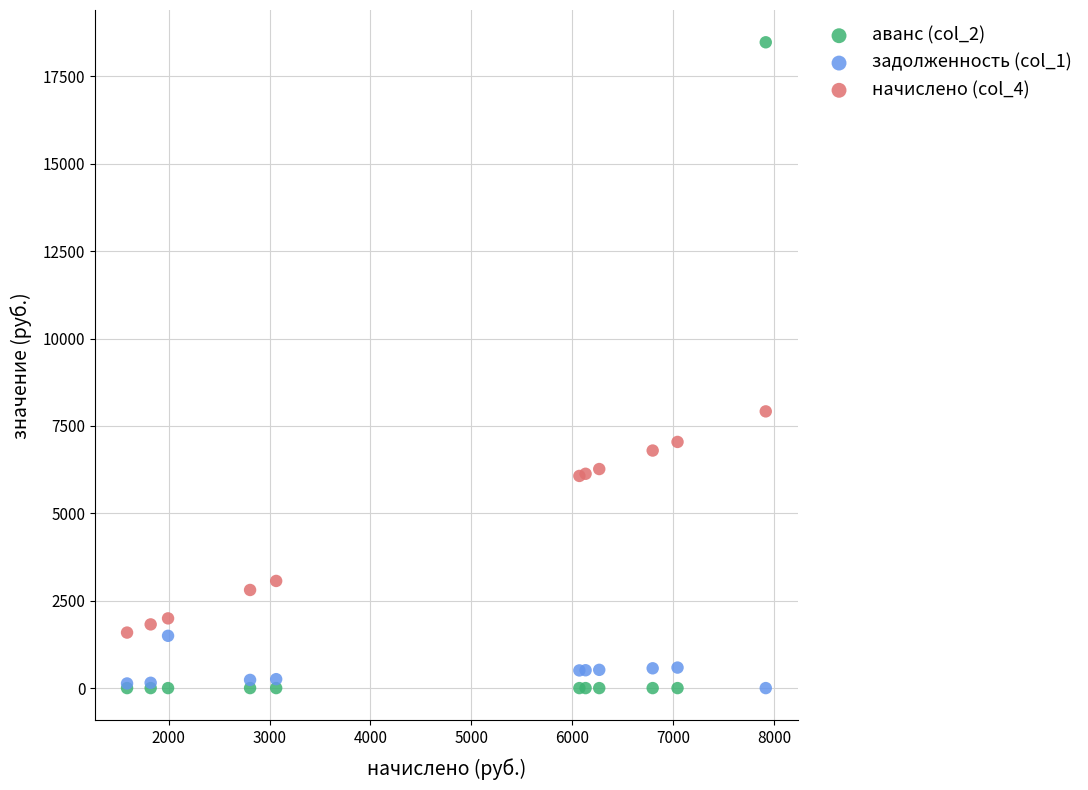

What is the X range (max minus min) for the scatter plot?

6328.4